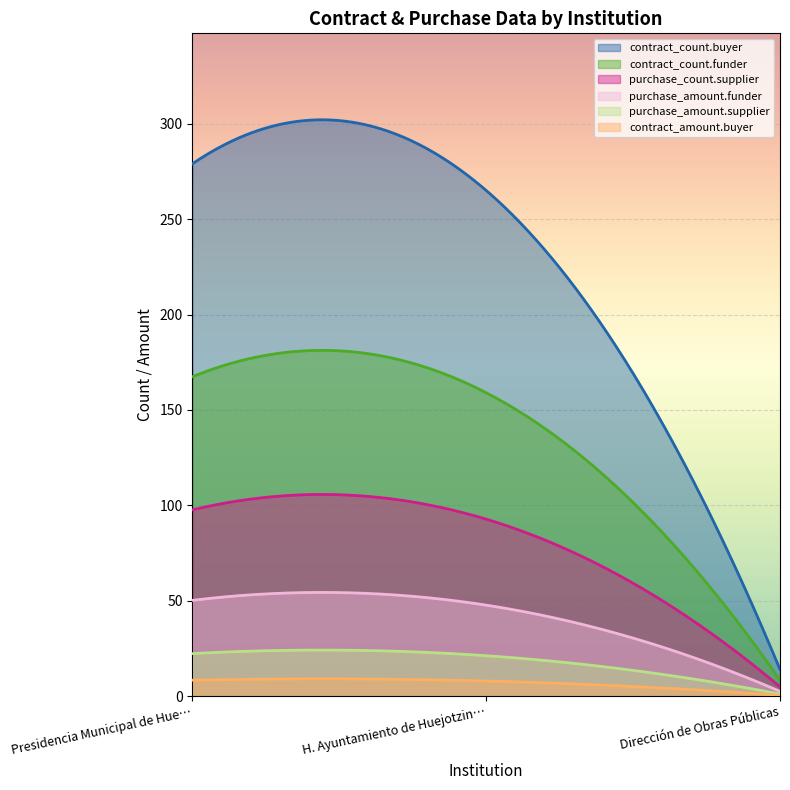

Rank the series by their maximum value, from highest to lowest.

contract_count.buyer, contract_count.funder, purchase_count.supplier, purchase_amount.funder, purchase_amount.supplier, contract_amount.buyer